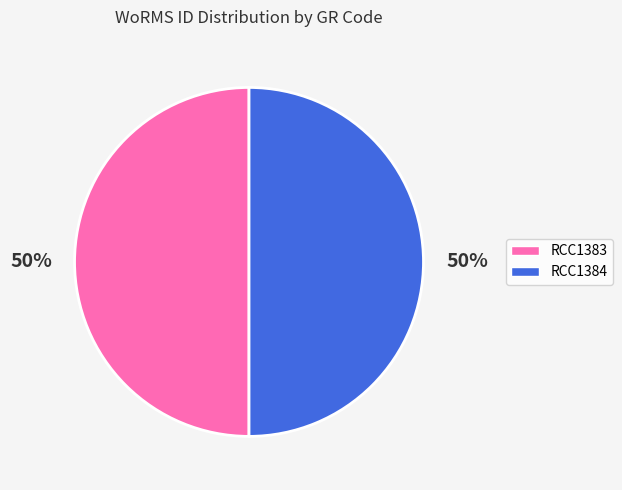

How many segments does this pie chart have?

2